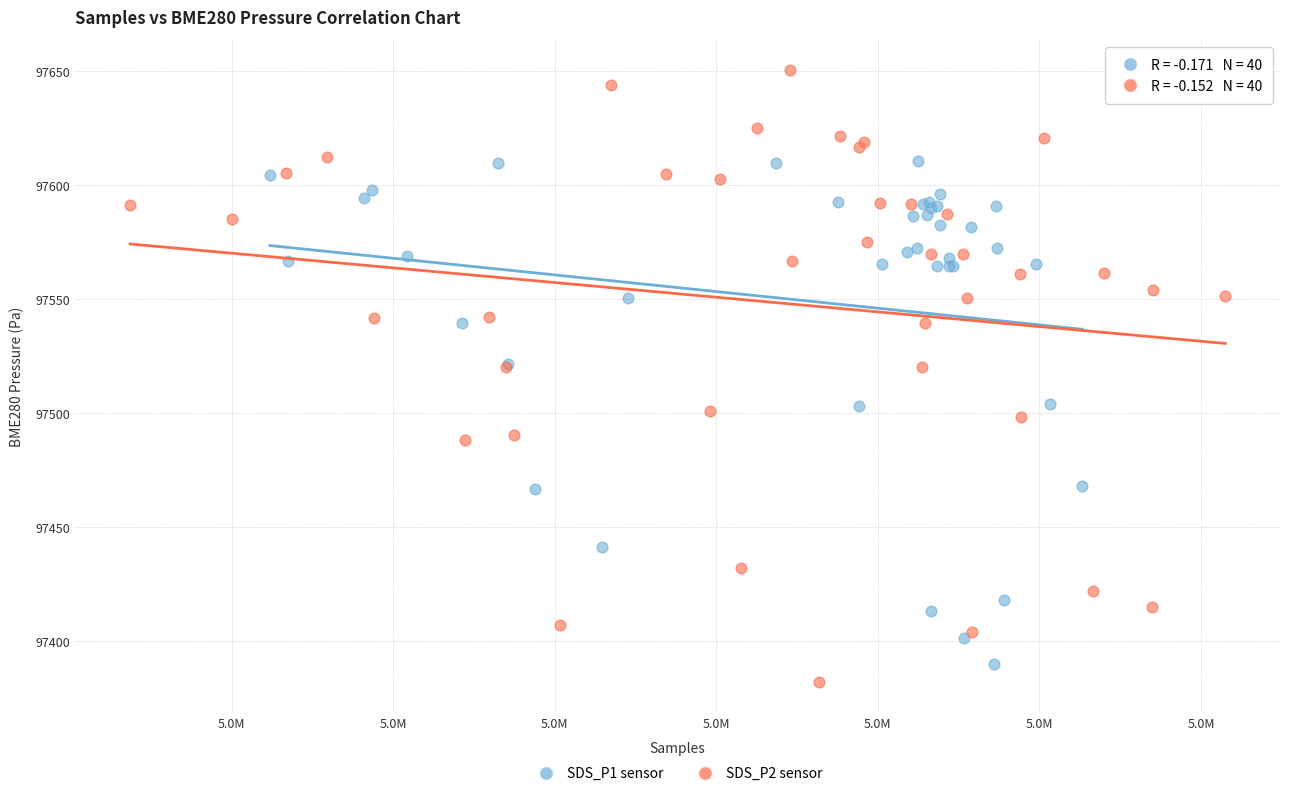

Which series reaches the maximum Y coordinate?

SDS_P2 sensor